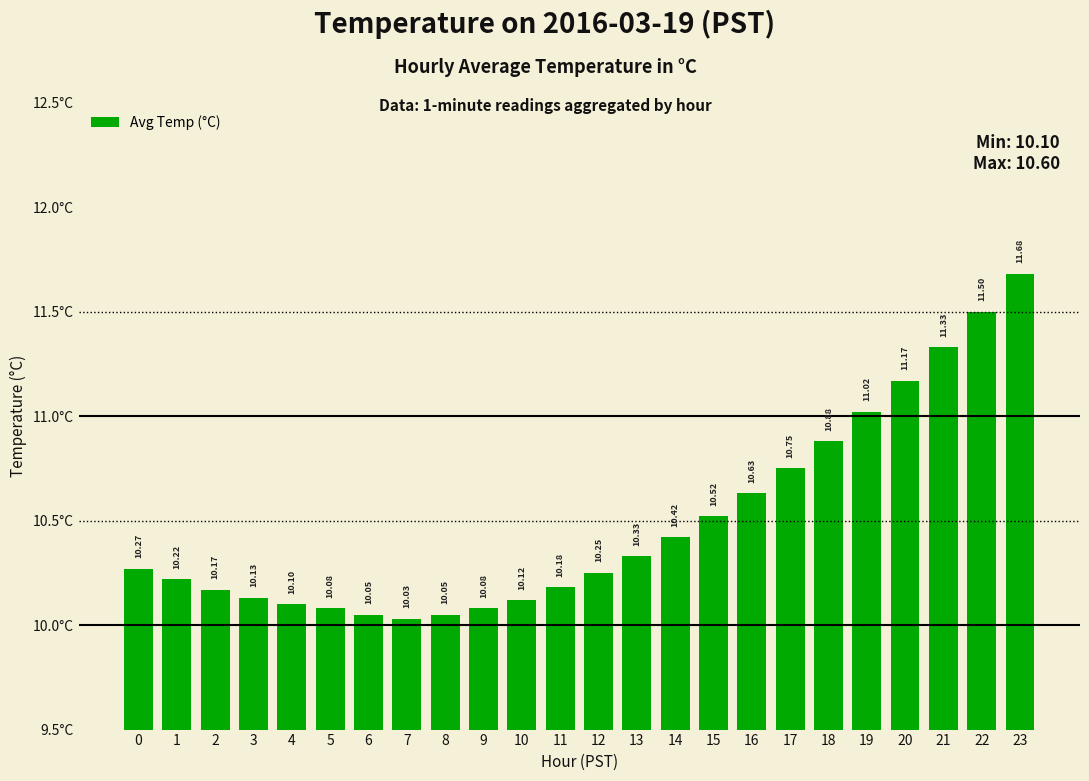

What is the sum of the values at 22 and 4?

21.6